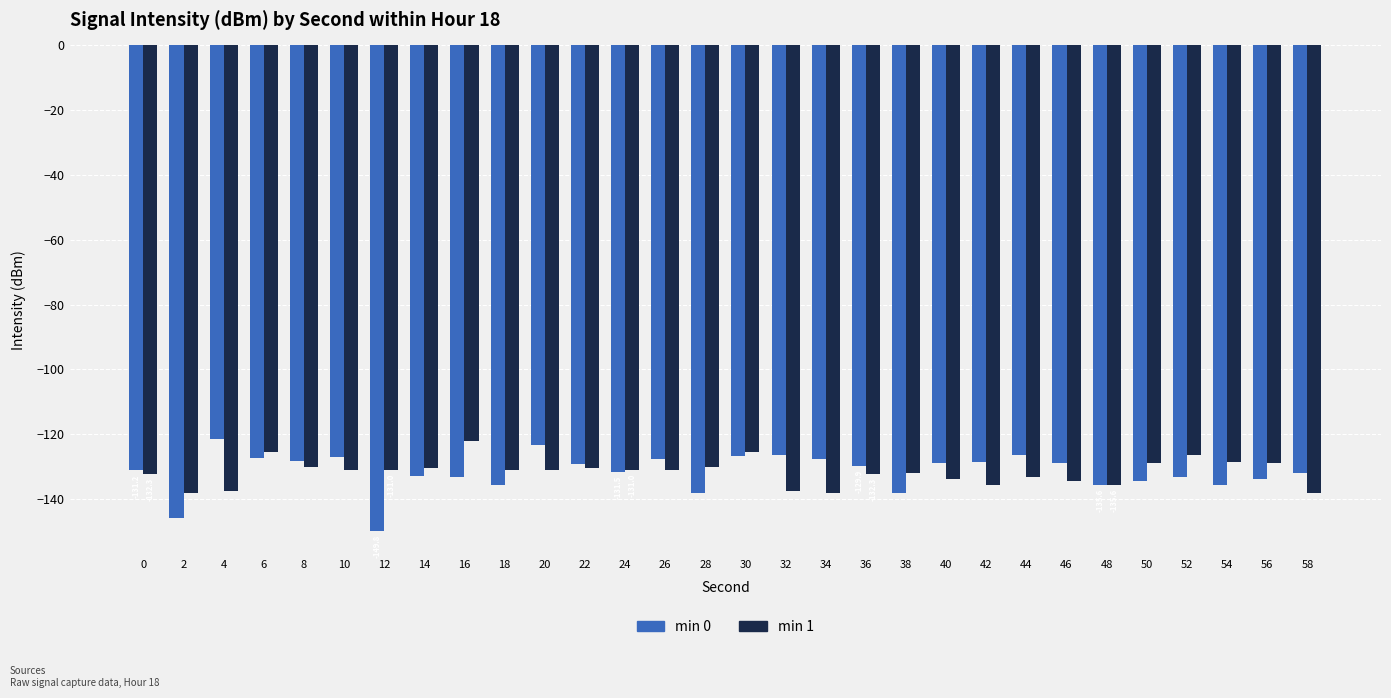

What is the value of the min 0 bar at the 21st from the left?

-128.8